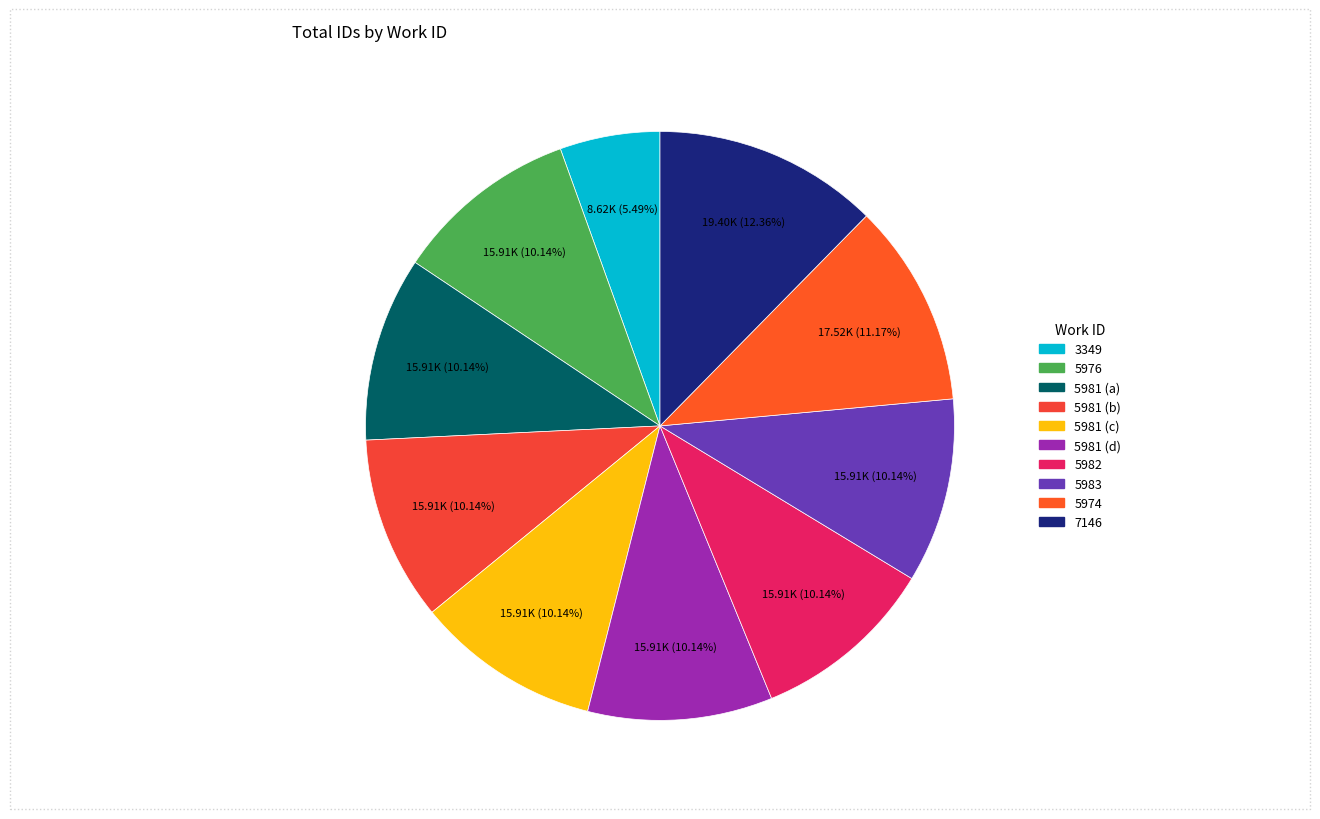

What is the ratio of the value at 5981 (c) to the value at 5981 (d)?

1.0